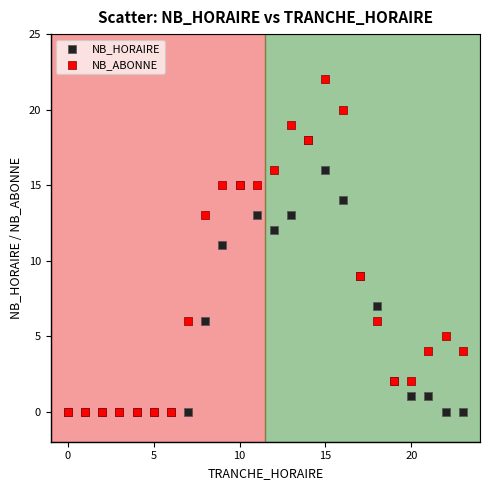

What are all the series names shown in the legend?

NB_HORAIRE, NB_ABONNE